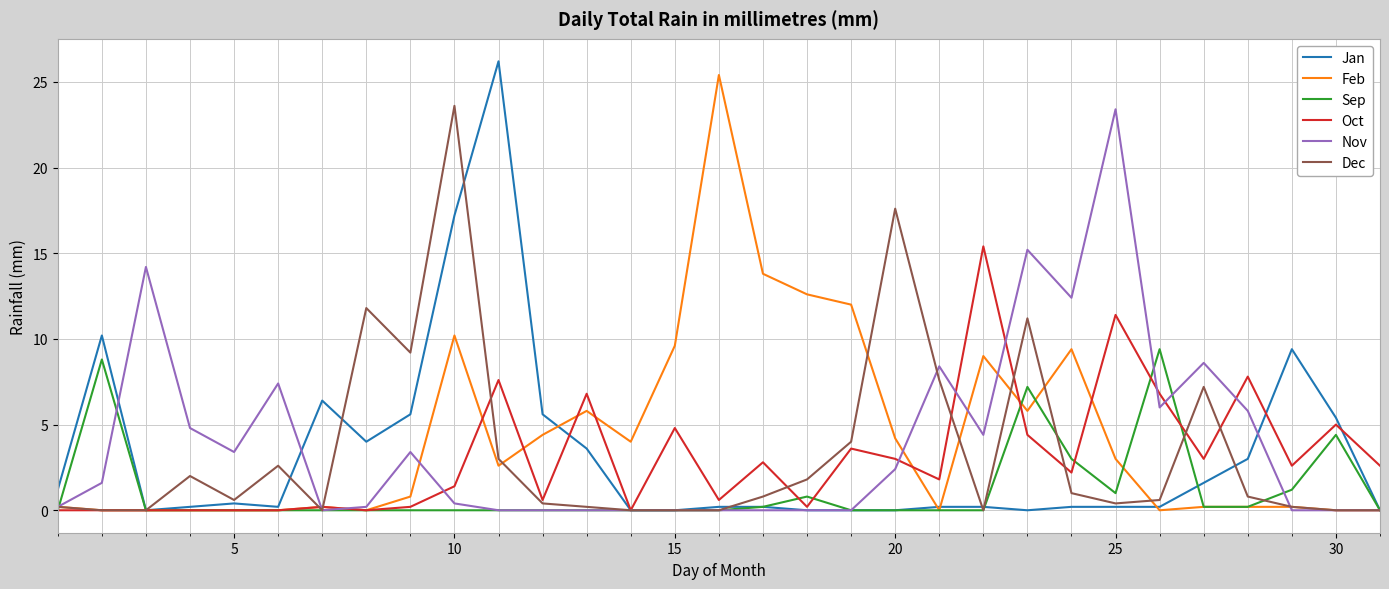

What is the highest value of the Nov series?

23.4